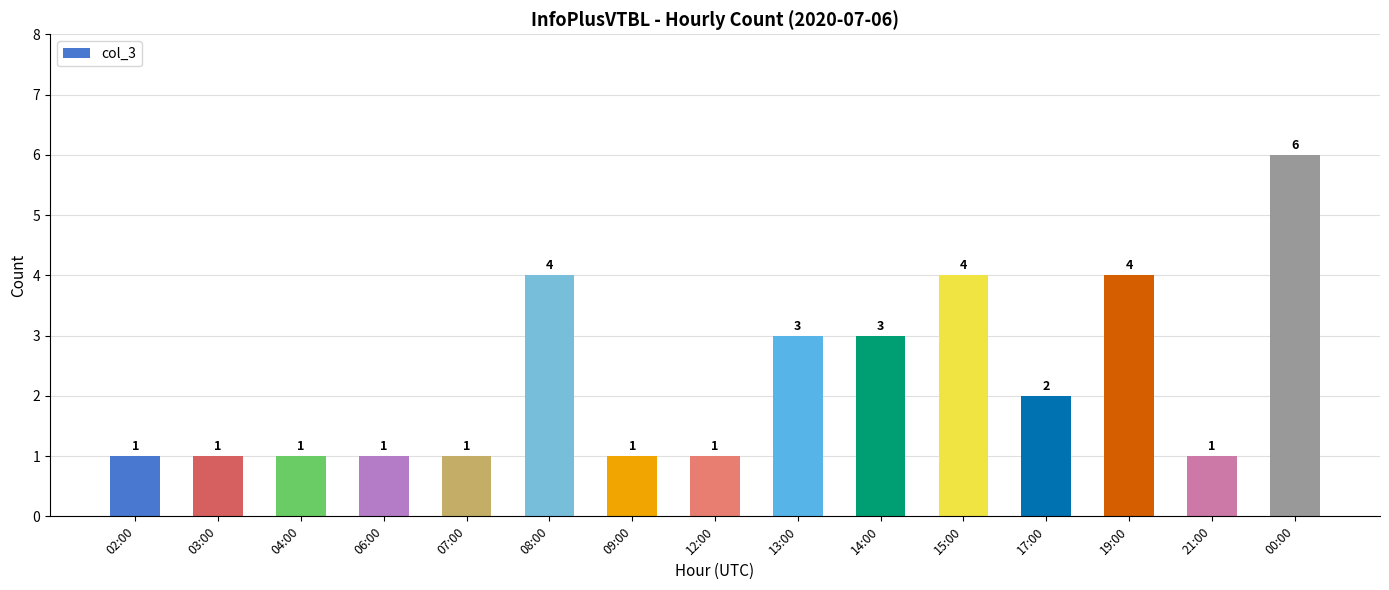

What is the difference between the maximum and second lowest values?

5